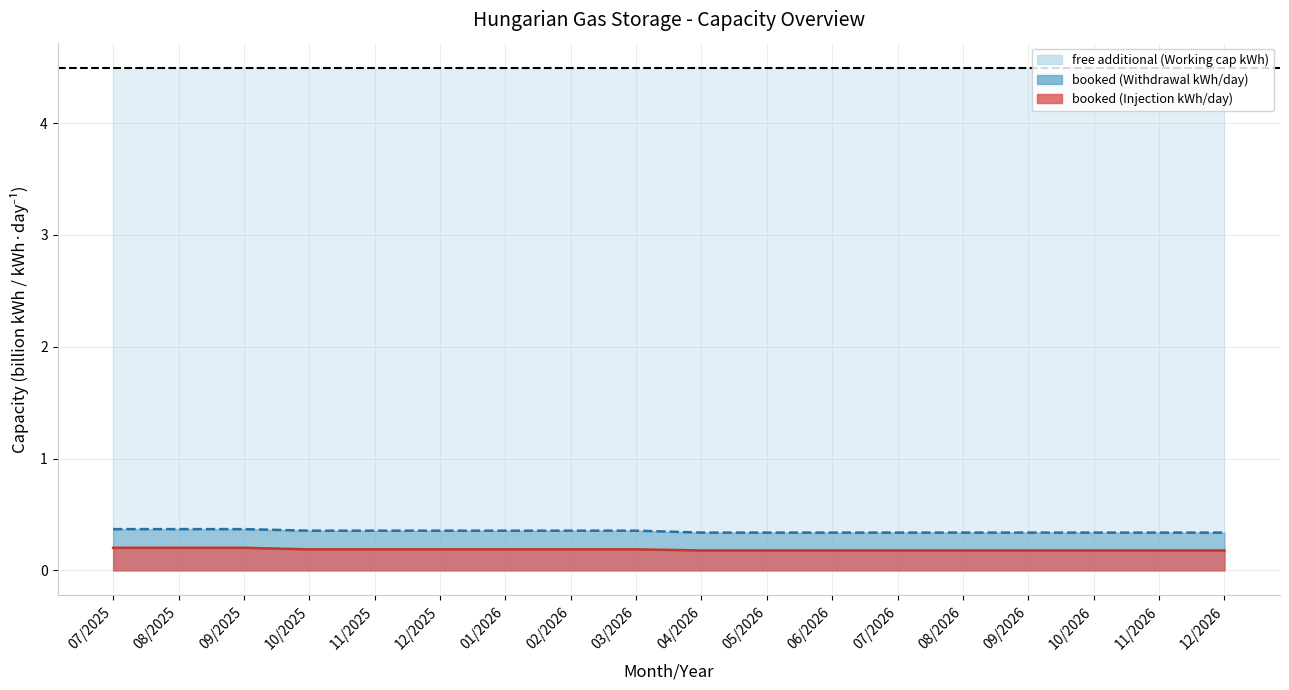

What is the difference between the highest and lowest values at 07/2025?

0.2